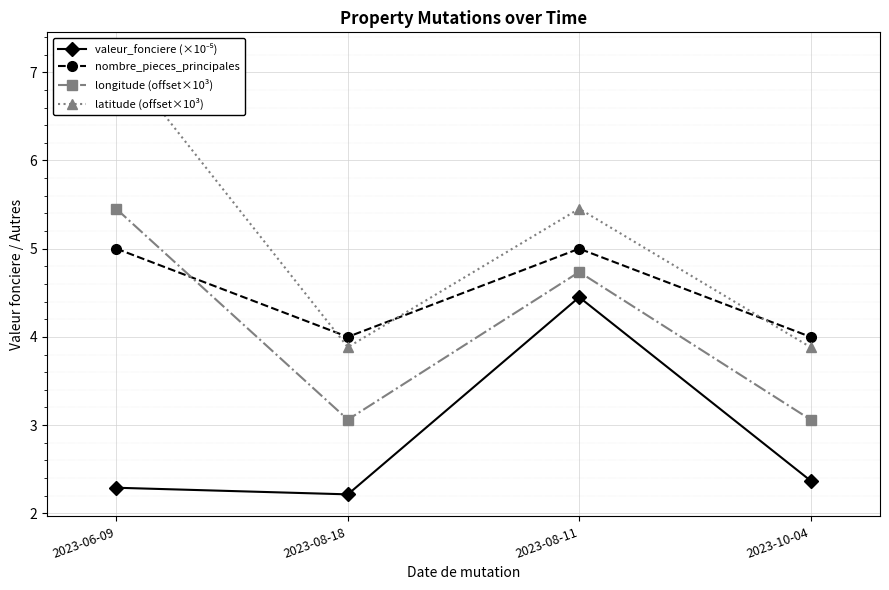

How many lines are shown in the chart?

4